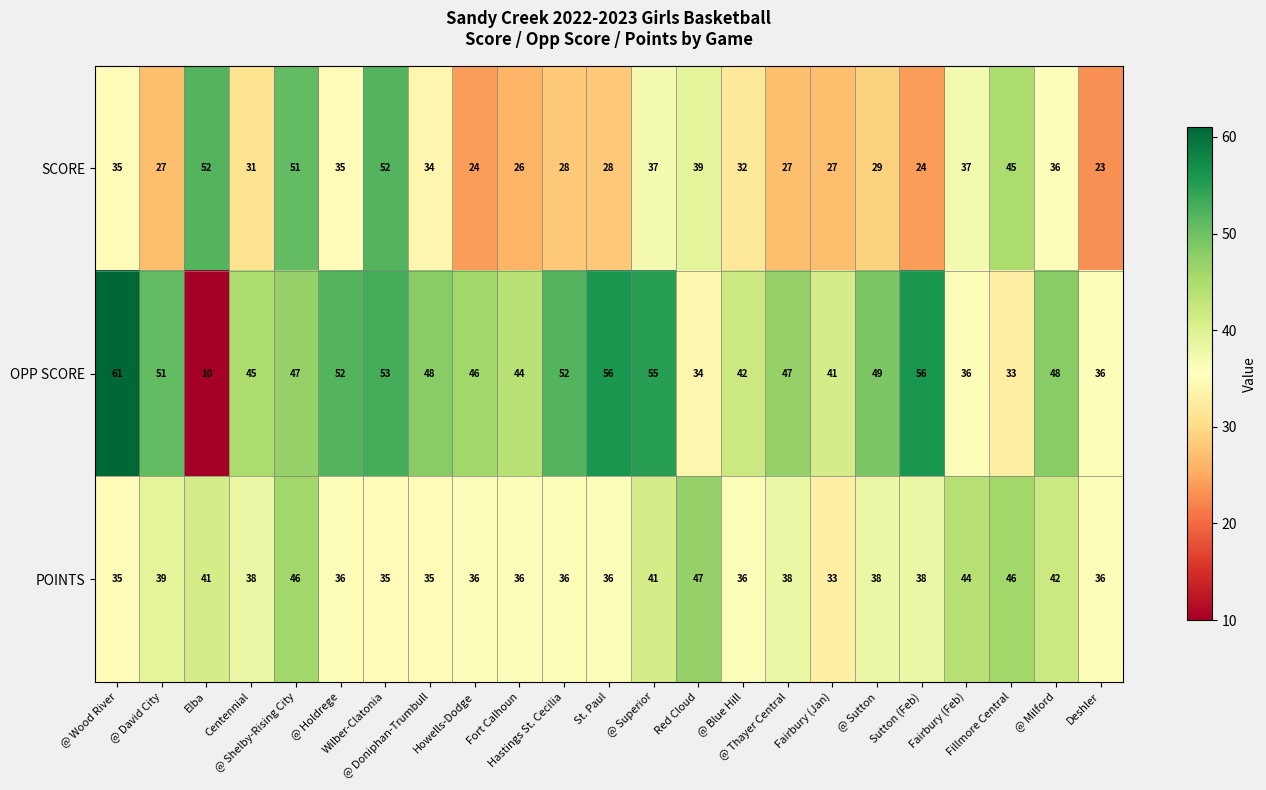

What is the difference between the maximum and minimum values in the SCORE series?

29